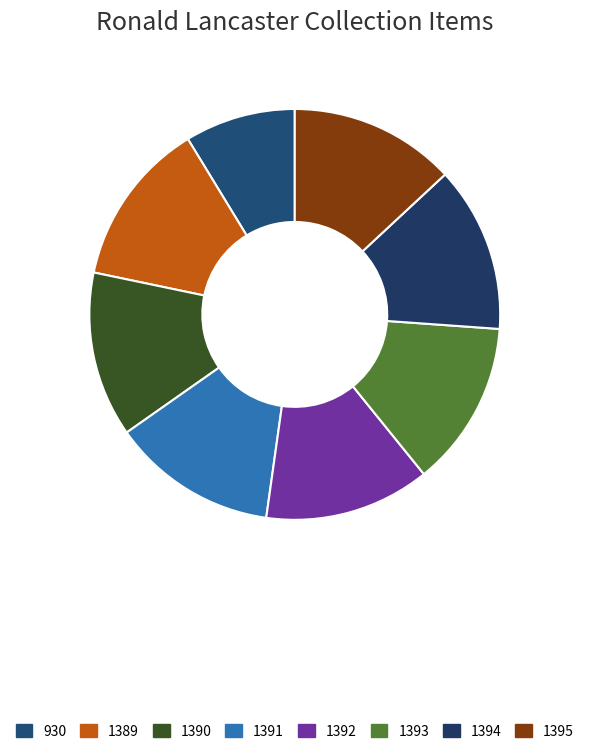

Between 1394 and 1393, which is larger?

1394